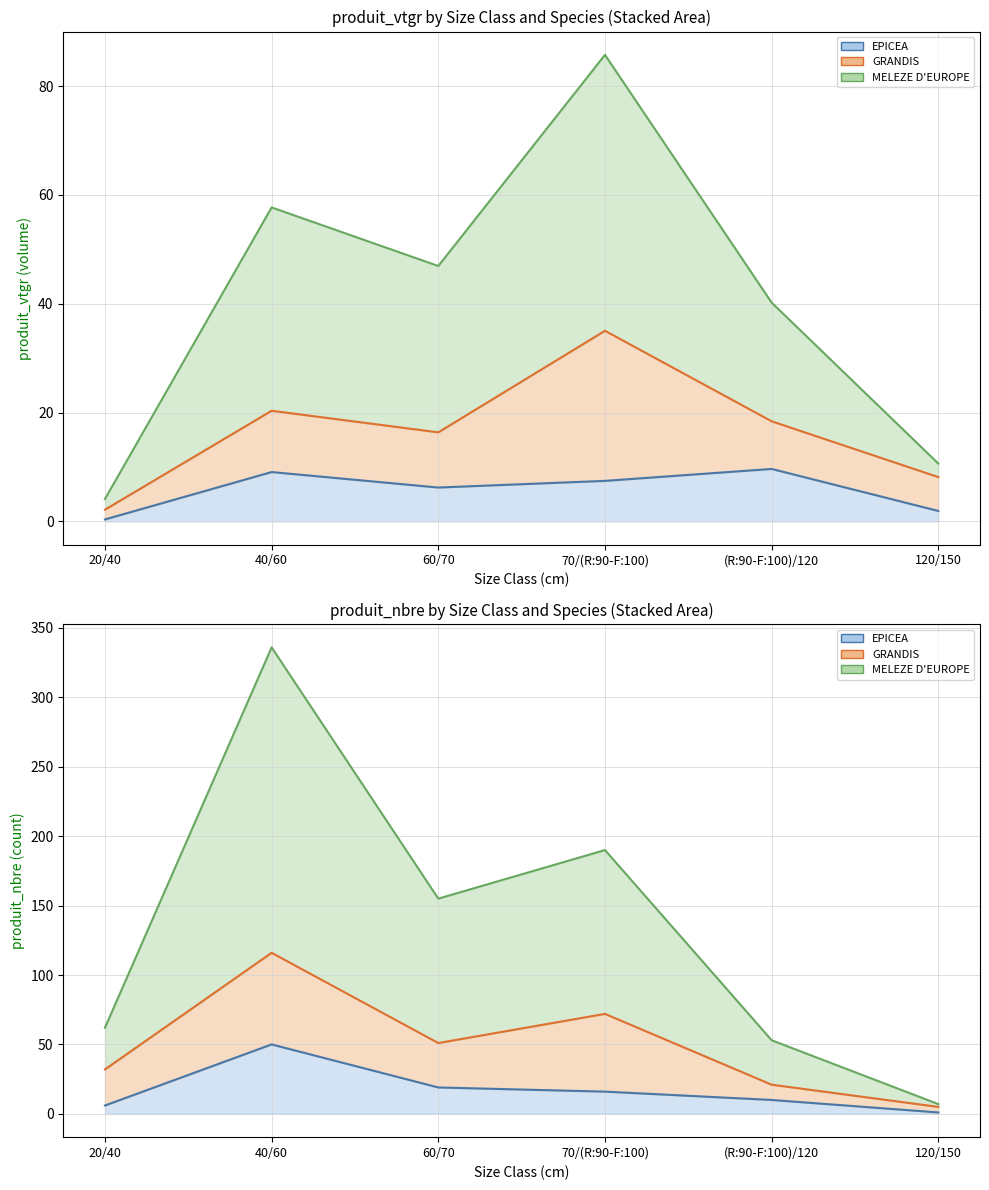

Reading left to right, what are all the values shown in this chart?

EPICEA (line): 20/40=6	40/60=50	60/70=19	70/(R:90-F:100)=16	(R:90-F:100)/120=10	120/150=1
GRANDIS (line): 20/40=32	40/60=116	60/70=51	70/(R:90-F:100)=72	(R:90-F:100)/120=21	120/150=5
MELEZE D'EUROPE (line): 20/40=62	40/60=336	60/70=155	70/(R:90-F:100)=190	(R:90-F:100)/120=53	120/150=7